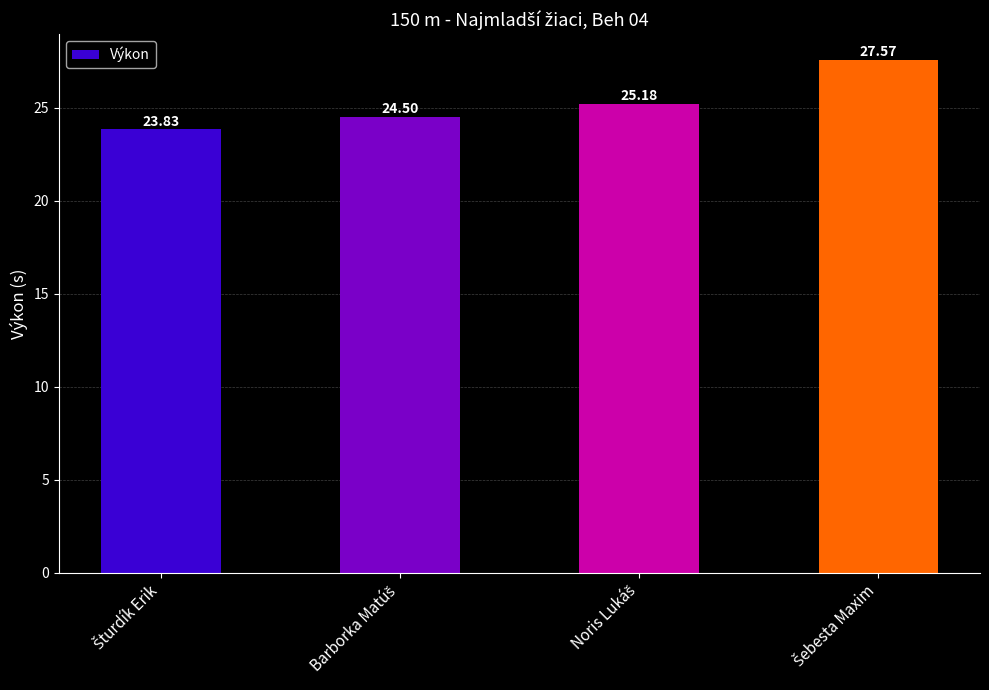

What is the difference between the maximum and second lowest values?

3.1